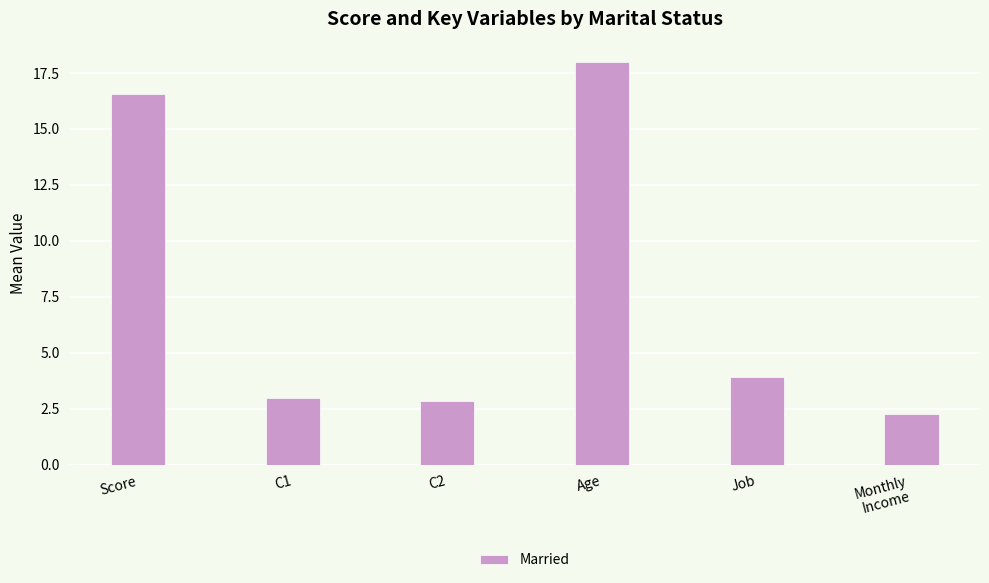

Read the value at C1.

3.0